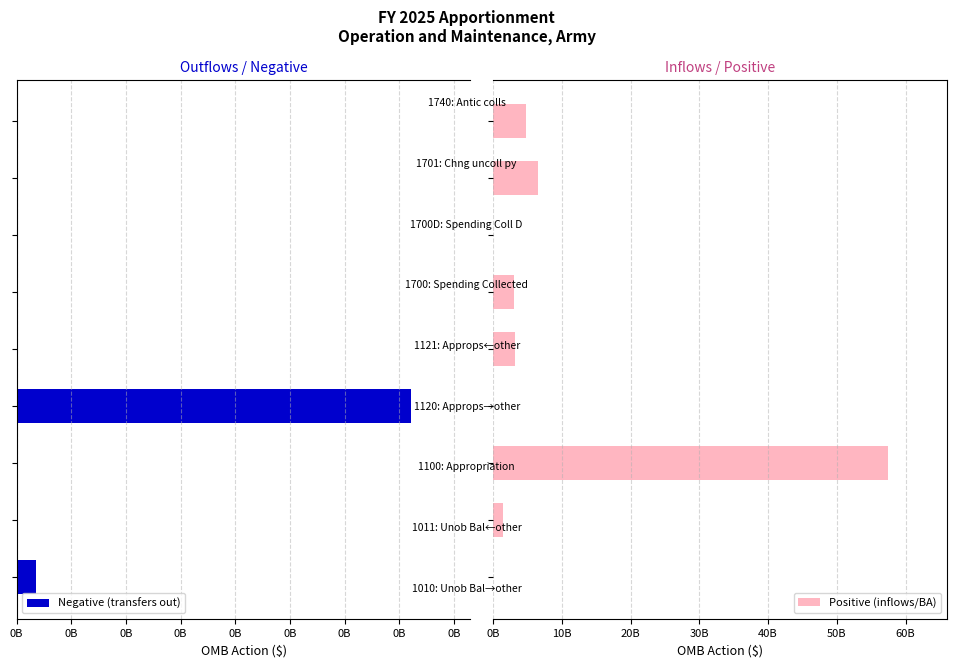

Rank the series by their average value, from lowest to highest.

Negative (transfers out), Positive (inflows/BA)